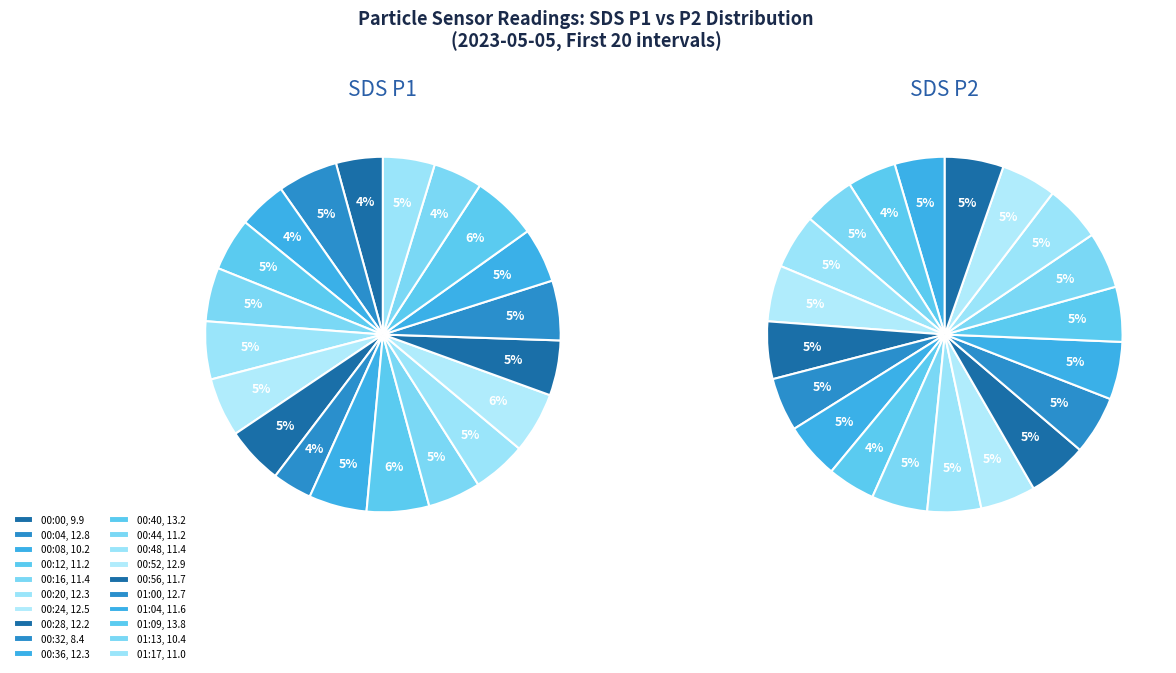

What is the total percentage of 01:04 and 01:09?

10.9%